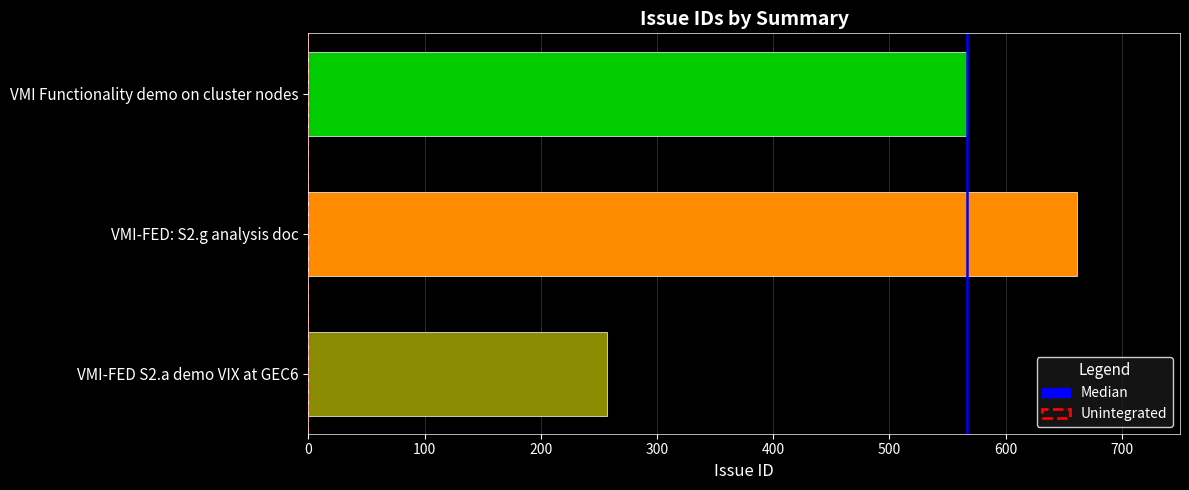

List the labels in order of value, largest first.

VMI-FED: S2.g analysis doc, VMI Functionality demo on cluster nodes, VMI-FED S2.a demo VIX at GEC6